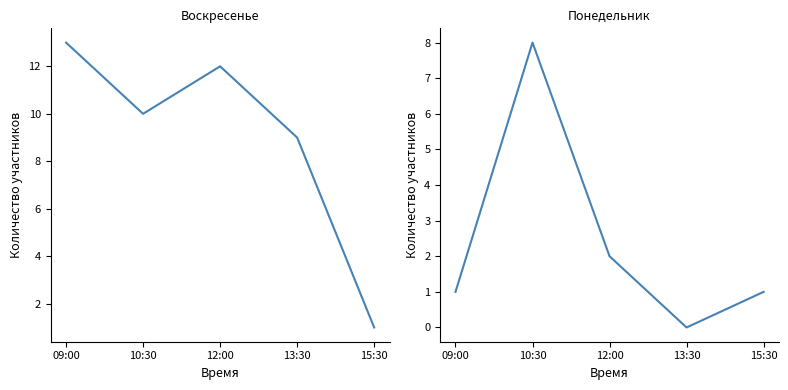

The value of Воскресенье at 09:00 is 13. True or false?

True